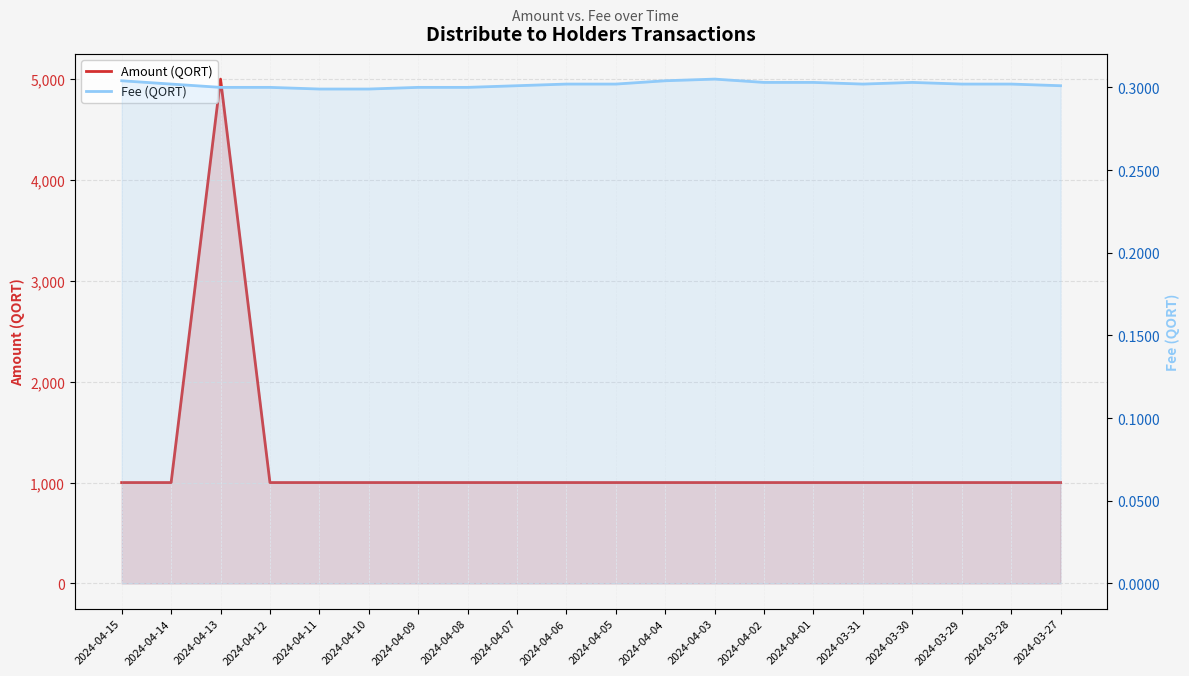

What is the greatest value displayed?

5000.0